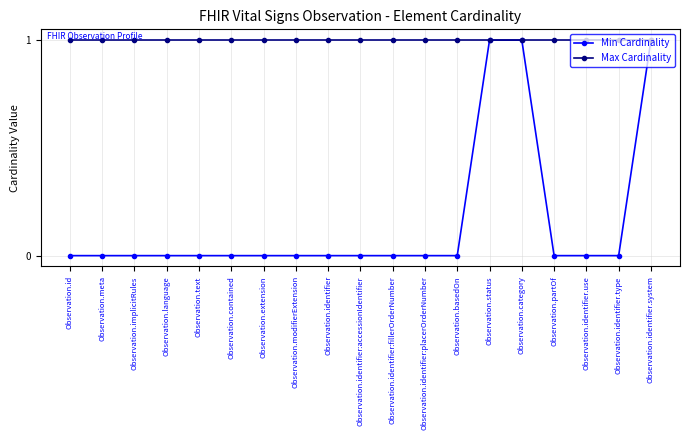

What is the difference between the second highest and minimum values in the Min Cardinality series?

1